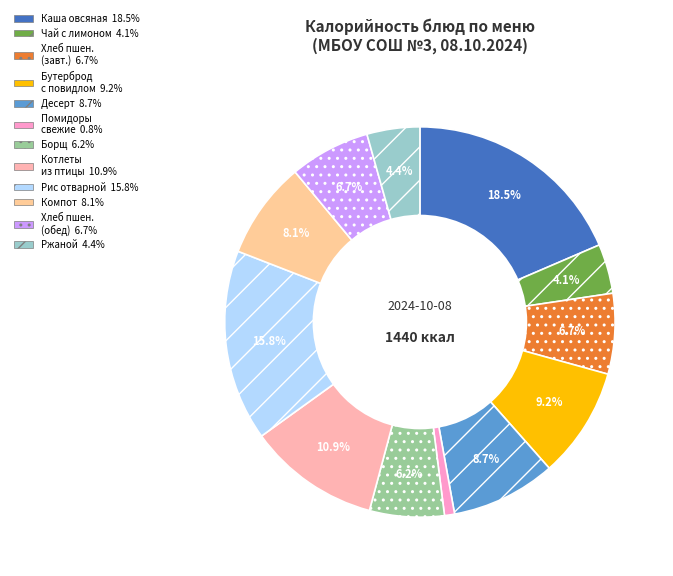

What is the smallest slice in the pie chart?

Помидоры свежие